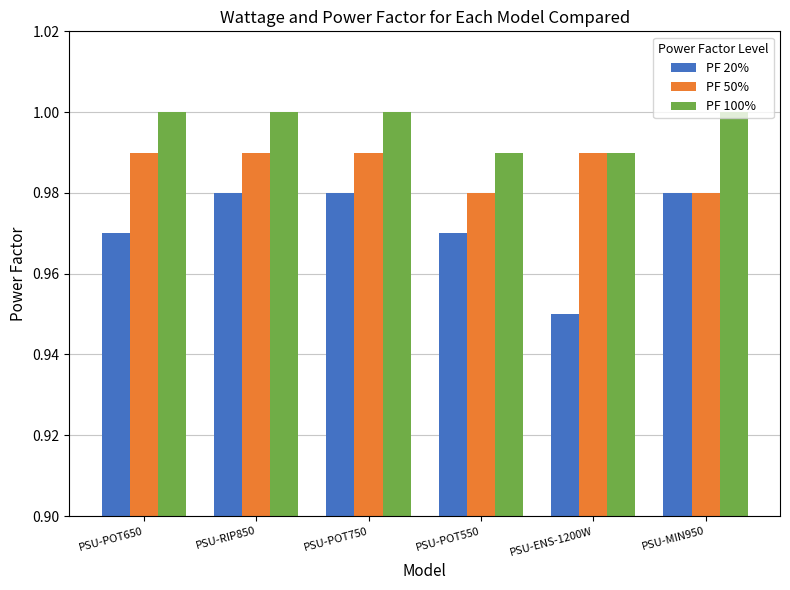

How many groups of bars are there?

6